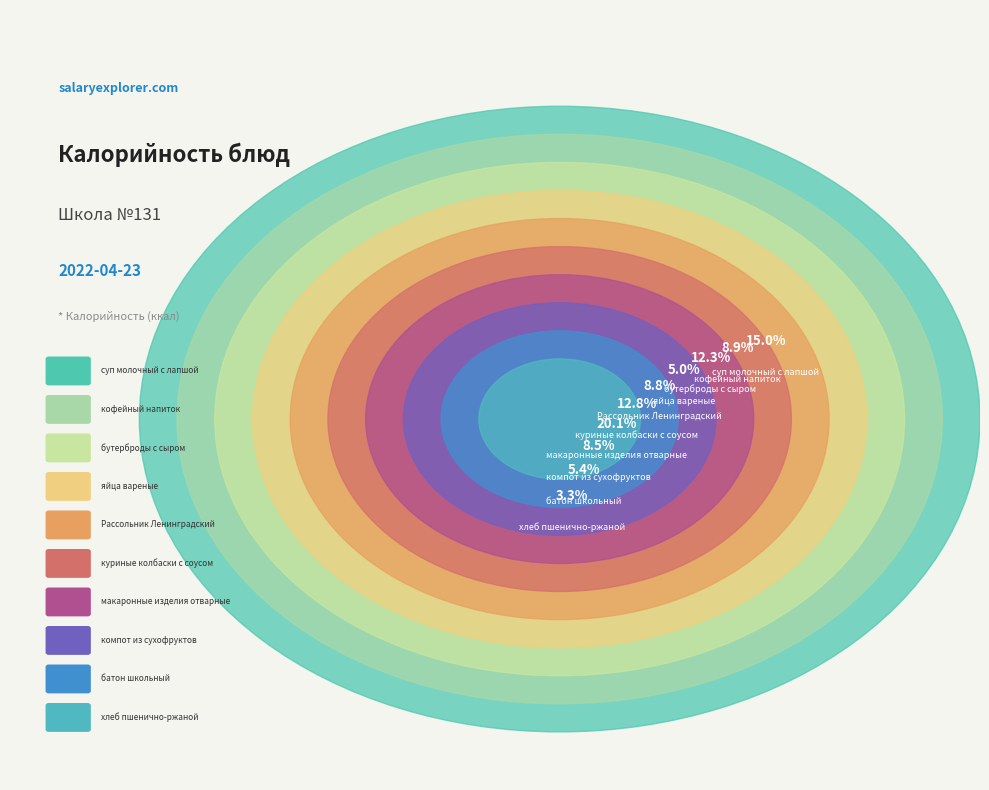

Does кофейный напиток account for over 50% of the chart?

No